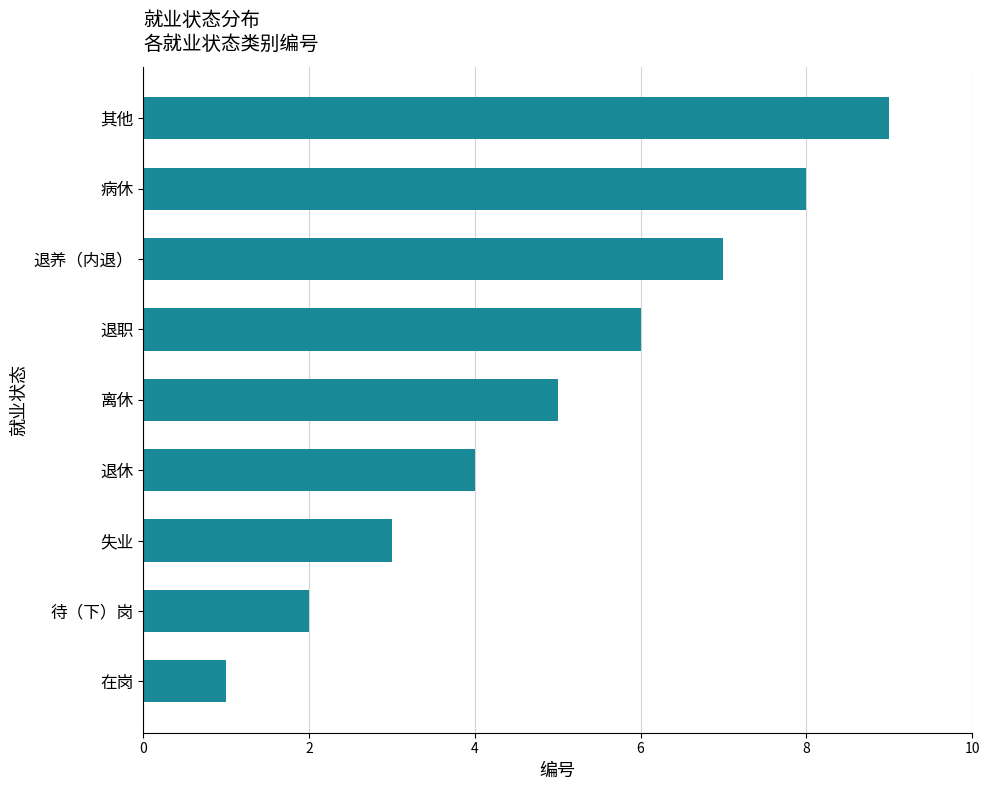

The chart shows a value of 5 at 离休. True or false?

True